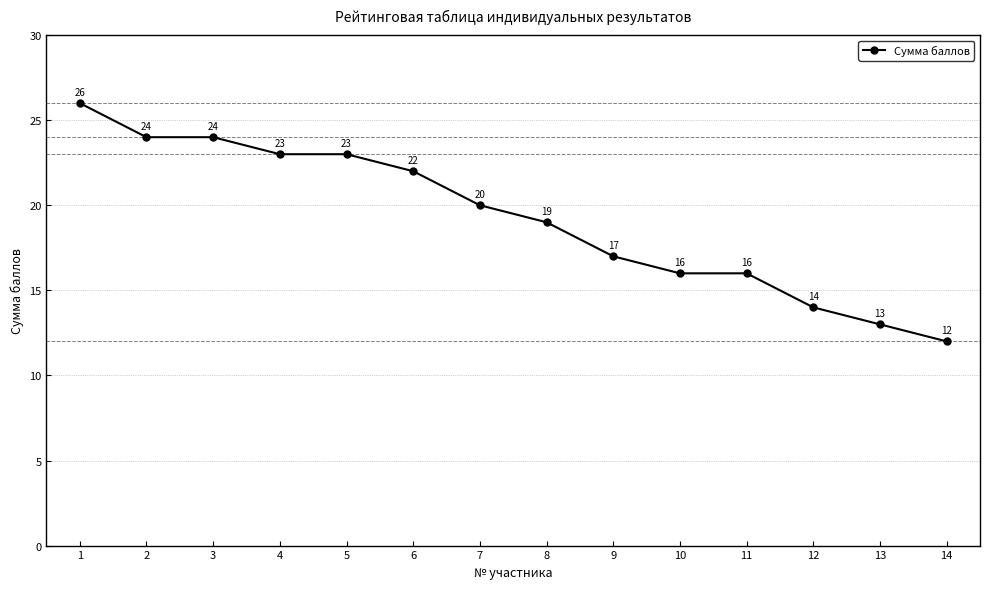

True or false: the data shows 23 at 4.

True